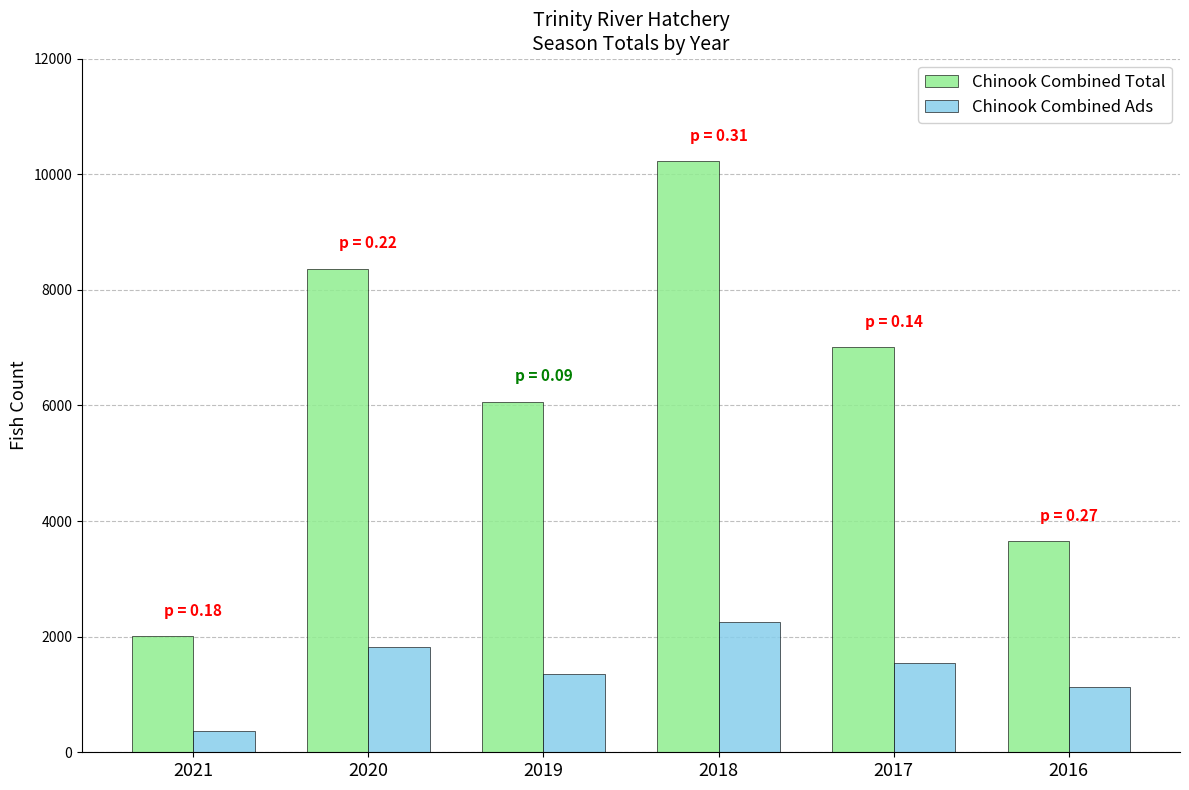

Where is Chinook Combined Ads nearest to the value 1316?

2019